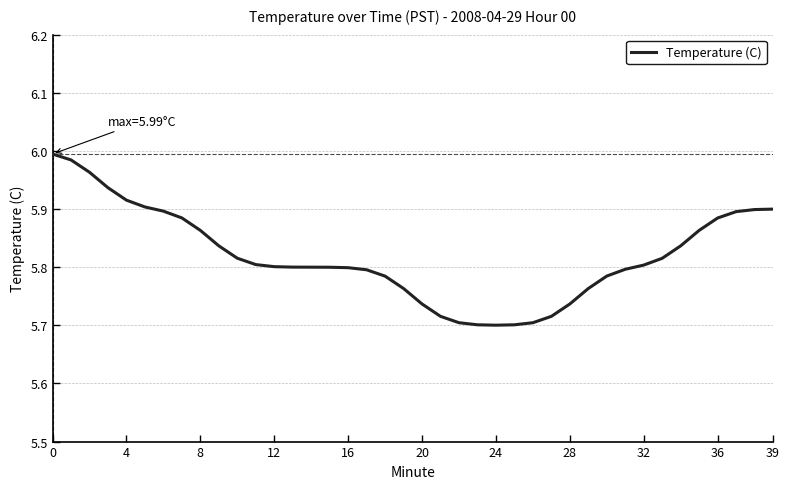

What is the difference between the maximum and minimum values?

0.3